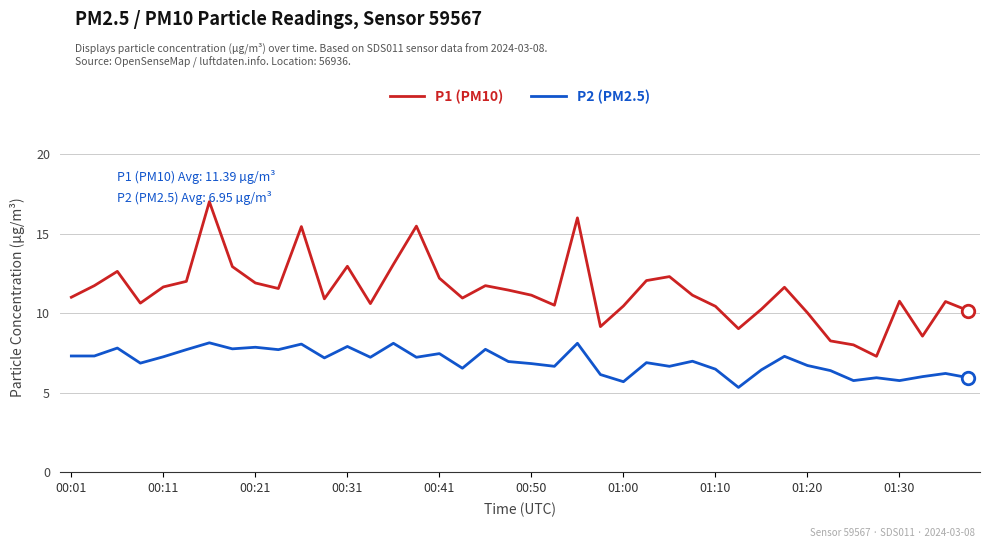

Rank the series by their average value, from lowest to highest.

P2 (PM2.5), P1 (PM10)